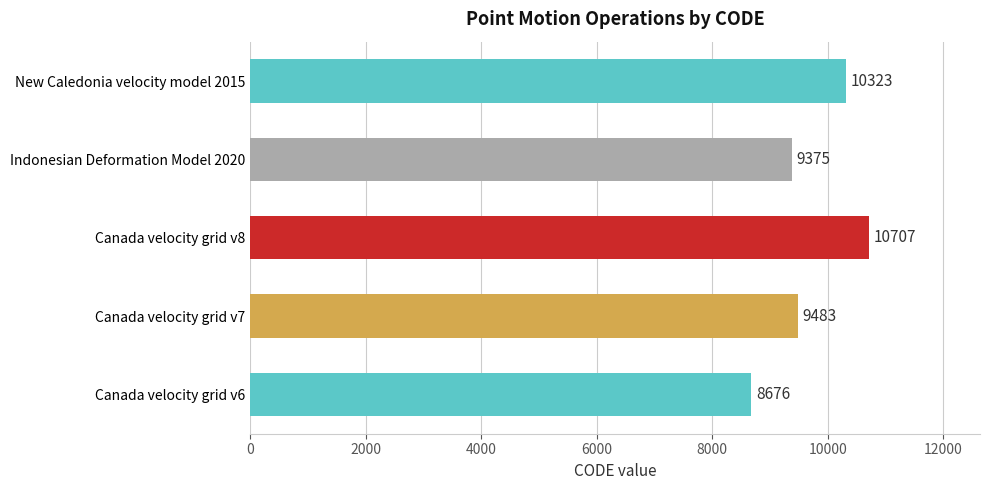

The value at Canada velocity grid v7 is 13661. True or false?

False